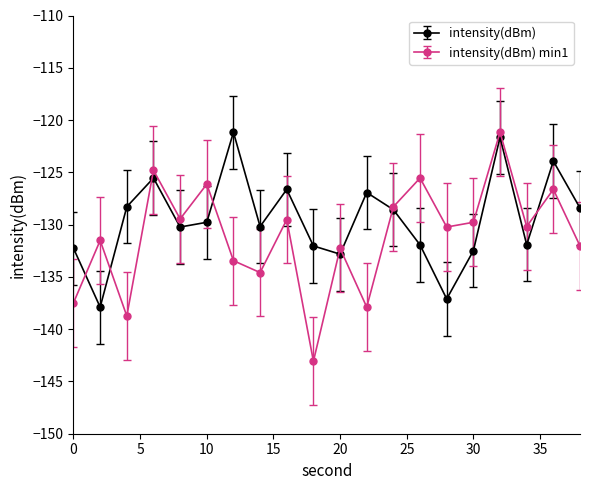

True or false: intensity(dBm) and intensity(dBm) min1 intersect in this chart.

True